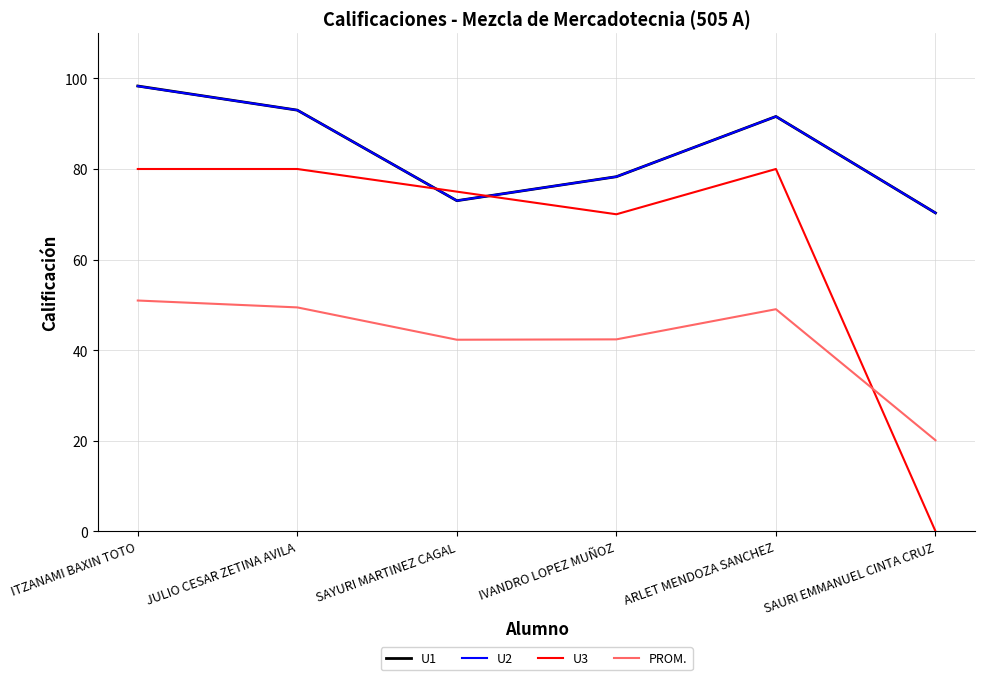

What is the total value across all series at IVANDRO LOPEZ MUÑOZ?

269.0